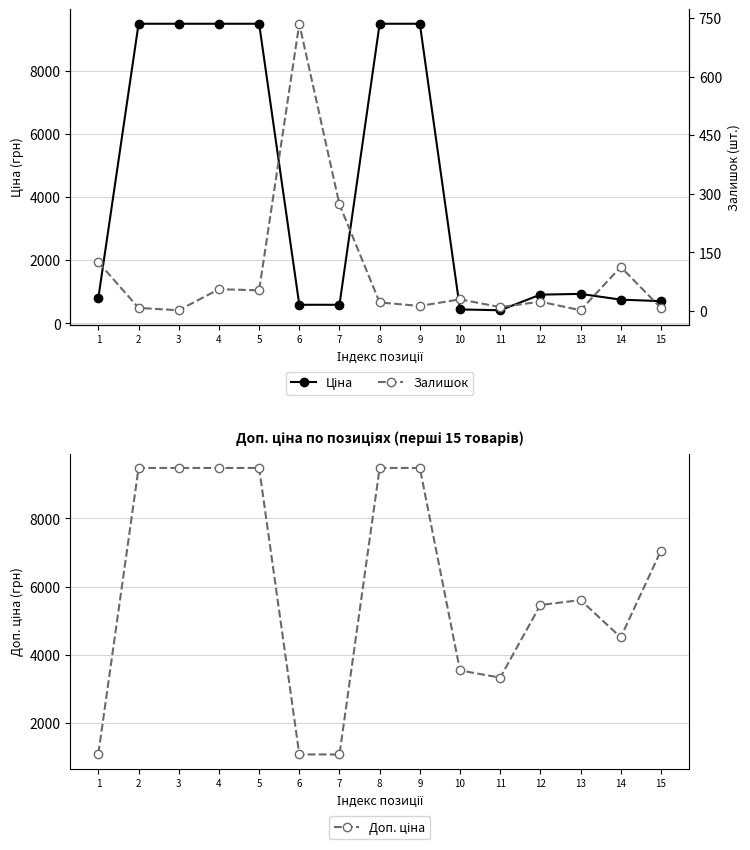

How many lines are shown in the chart?

3